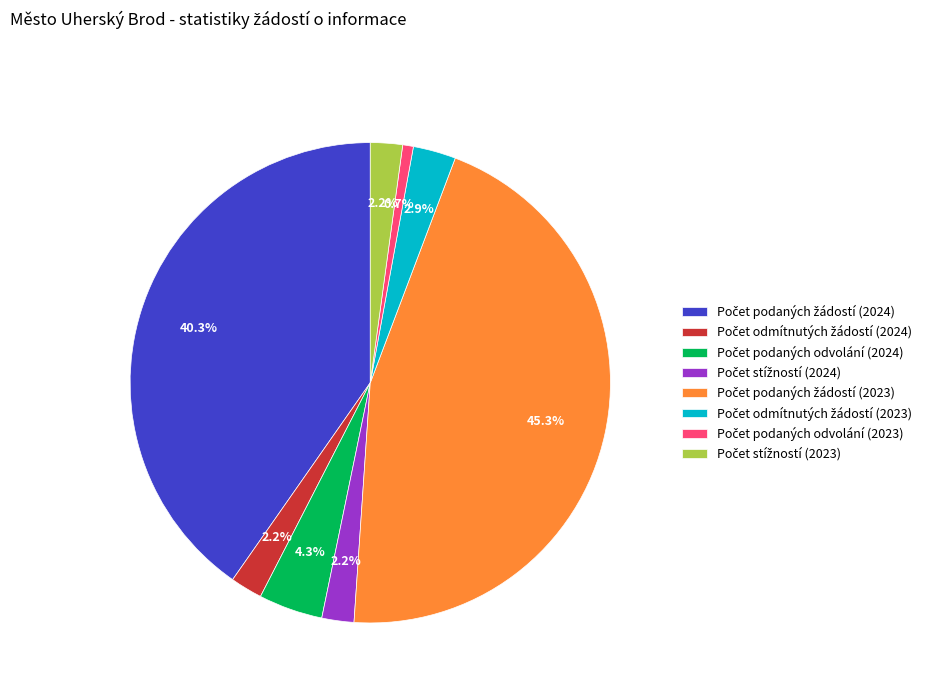

Is there any slice that represents more than half of the pie?

No